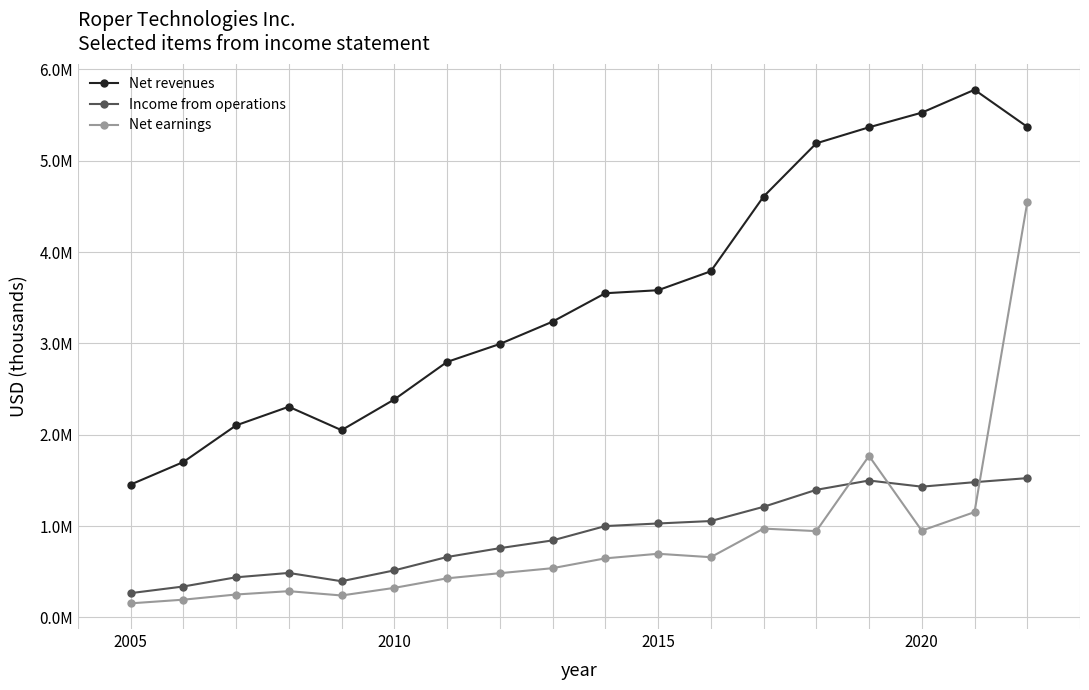

What are all the series names shown in the legend?

Net revenues, Income from operations, Net earnings